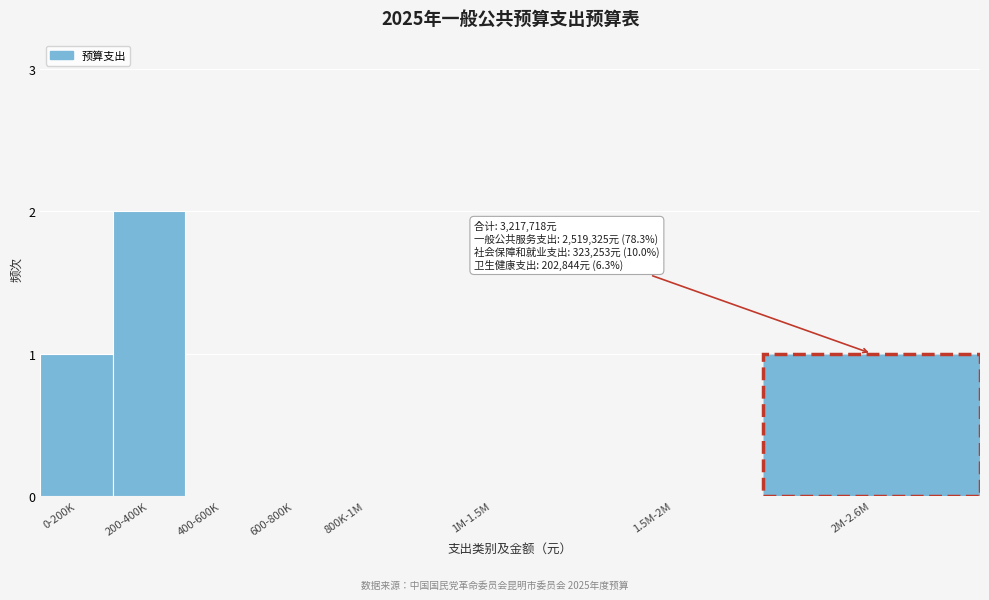

Reading left to right, extract all data points from this chart.

0-200K=1	200-400K=2	400-600K=0	600-800K=0	800K-1M=0	1M-1.5M=0	1.5M-2M=0	2M-2.6M=1